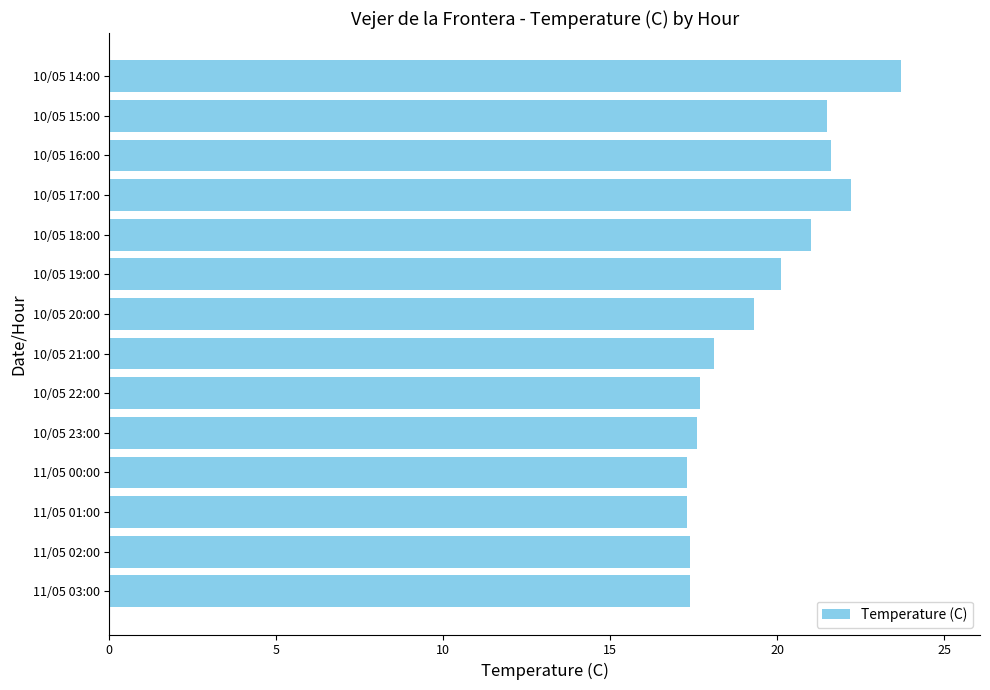

What is the greatest value displayed?

23.7